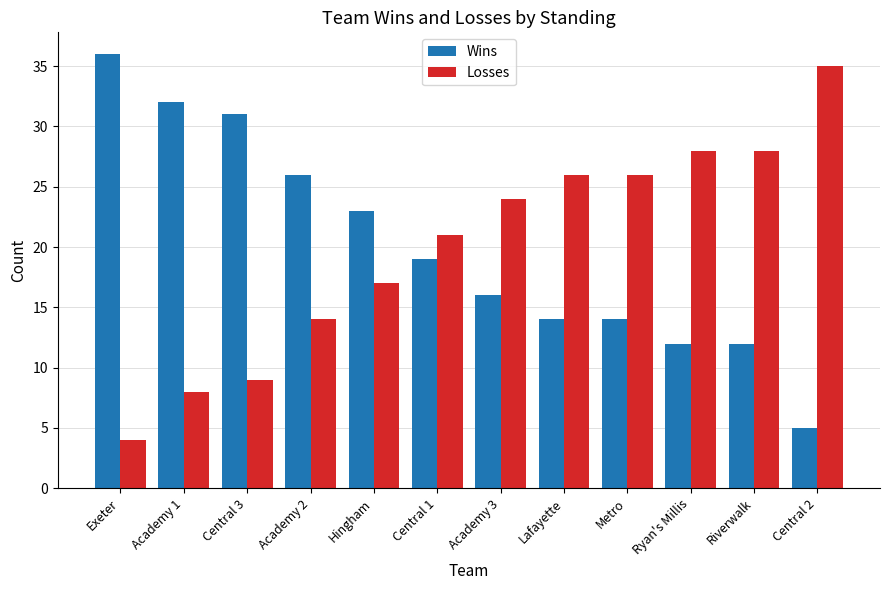

What is the label of the 9th bar from the left?

Metro